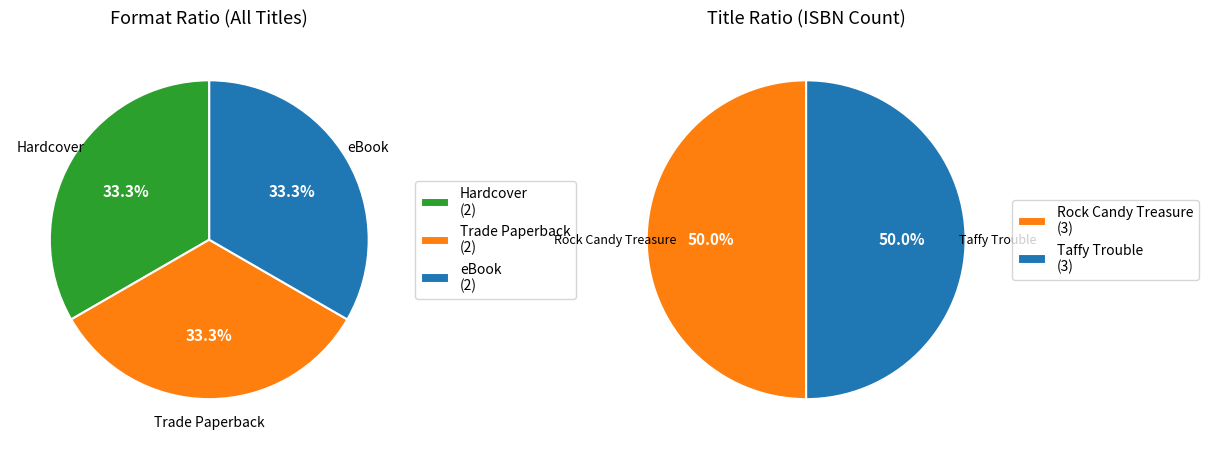

How many slices are in this pie chart?

2